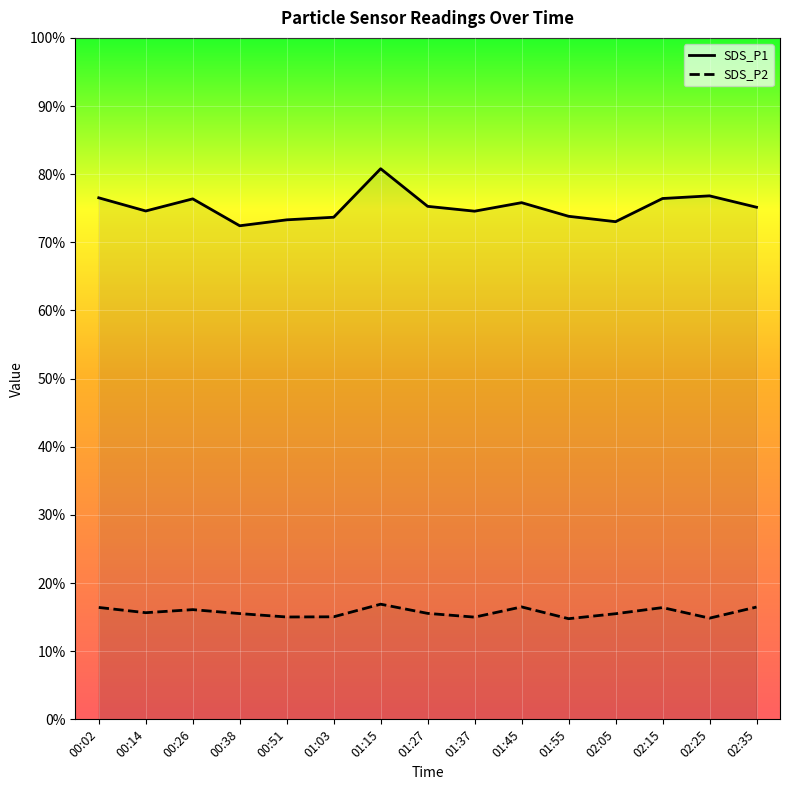

Reading left to right, what are all the values shown in this chart?

SDS_P1: 76.5	74.6	76.4	72.4	73.3	73.7	80.8	75.3	74.6	75.8	73.8	73.0	76.4	76.8	75.2
SDS_P2: 16.4	15.7	16.1	15.5	15.0	15.1	16.9	15.6	15.0	16.5	14.8	15.5	16.4	14.8	16.5